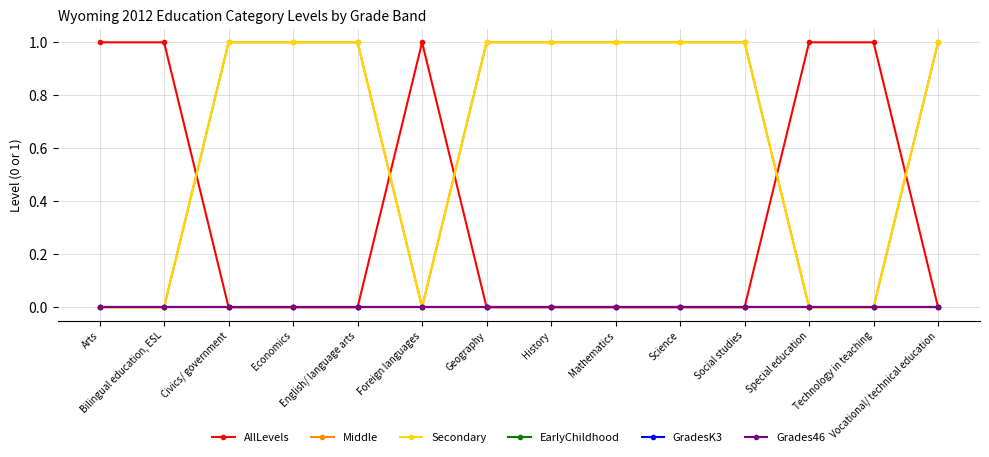

What is the average value of the Secondary series?

1